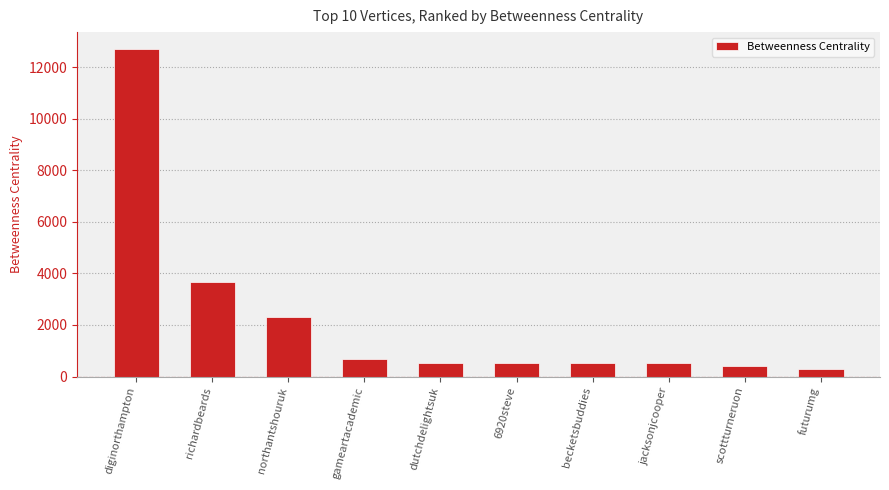

At which label is the value closest to 6514?

richardbeards